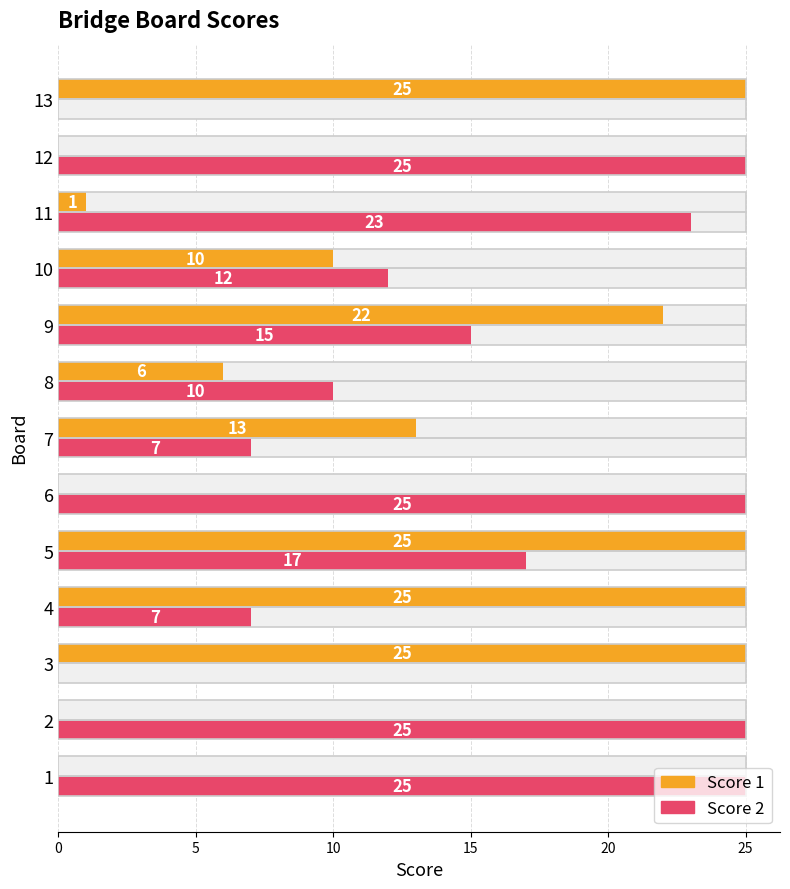

What is the label of the 4th bar from the right?

9